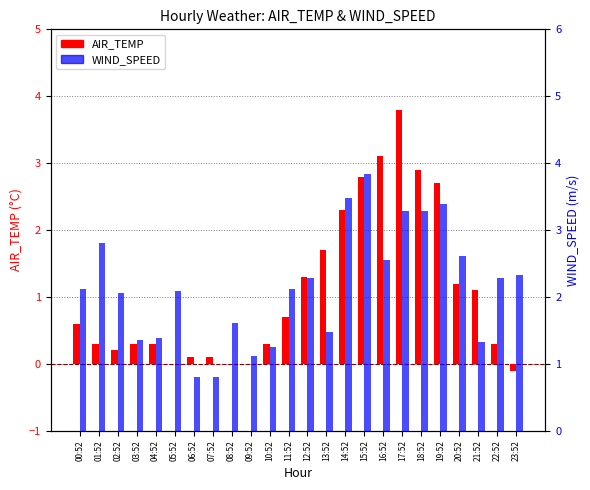

At 15:52, list the series in order from largest to smallest.

WIND_SPEED, AIR_TEMP